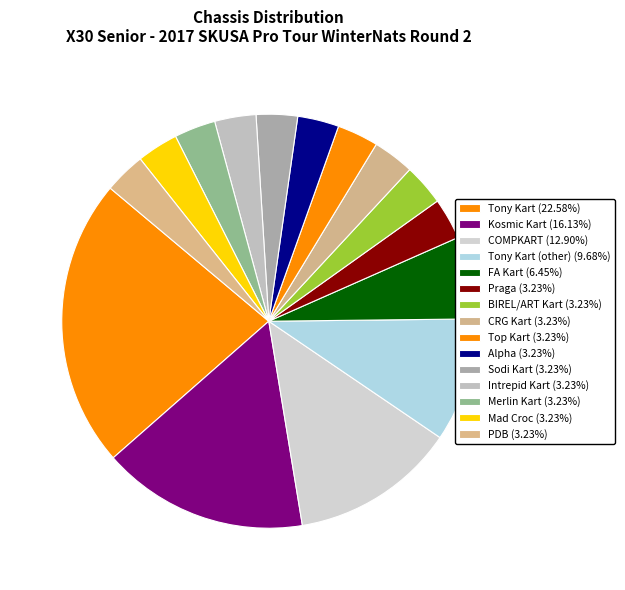

How many slices are in this pie chart?

15